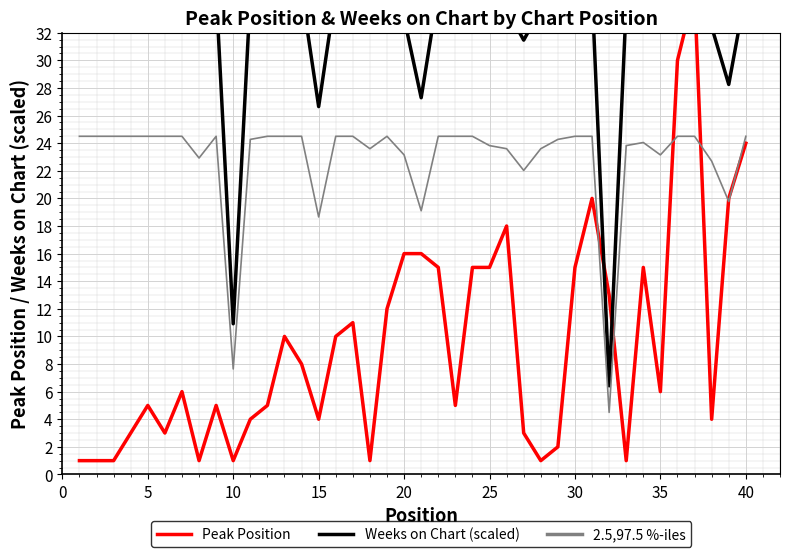

How many intersections are there between Peak Position and 2.5,97.5 %-iles?

6